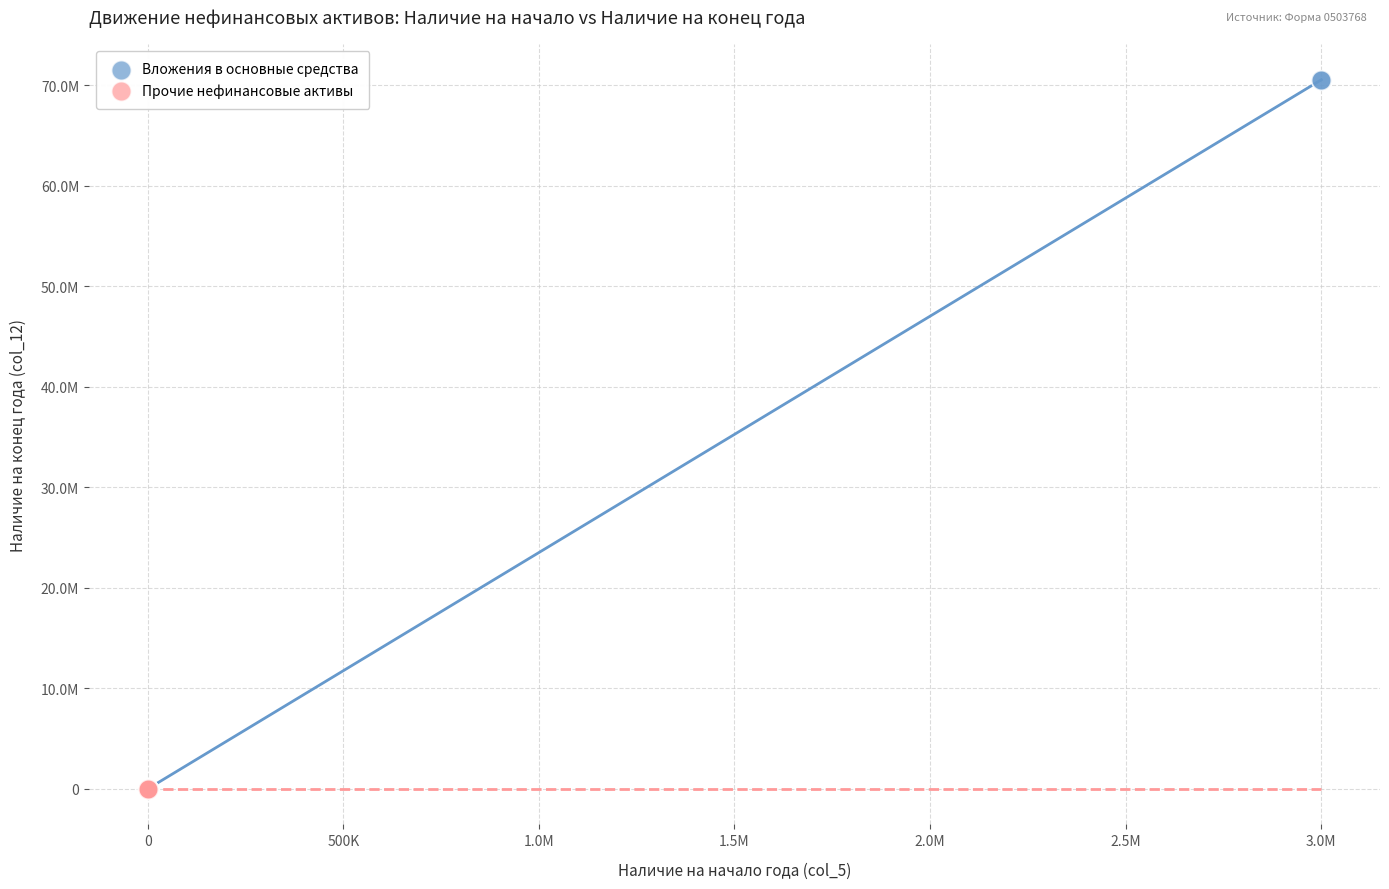

What are all the series names shown in the legend?

Вложения в основные средства, Прочие нефинансовые активы